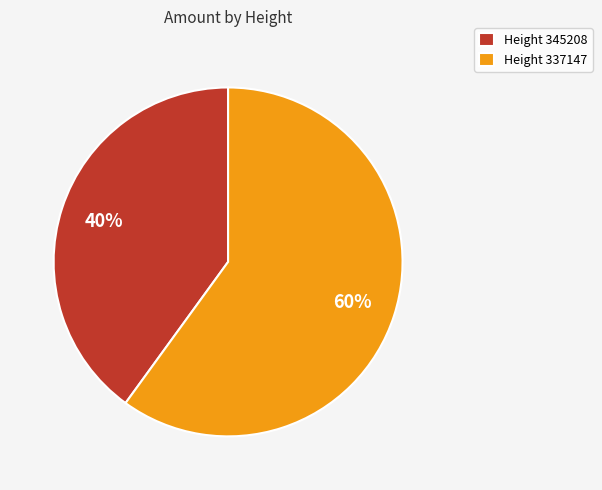

To the nearest percent, what portion does Height 345208 represent?

40%